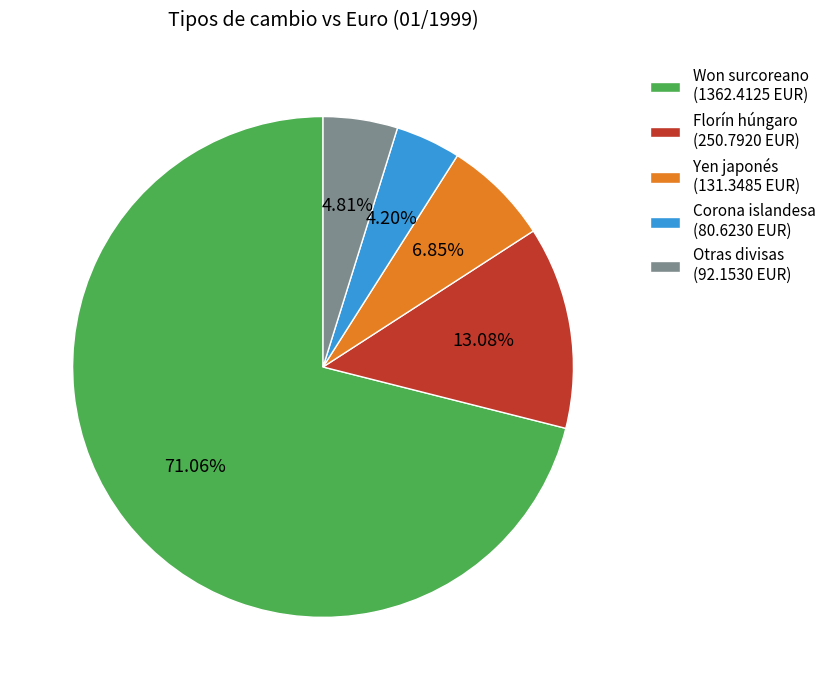

Combined, do Florín húngaro (250.7920 EUR) and Won surcoreano (1362.4125 EUR) account for over 50%?

Yes